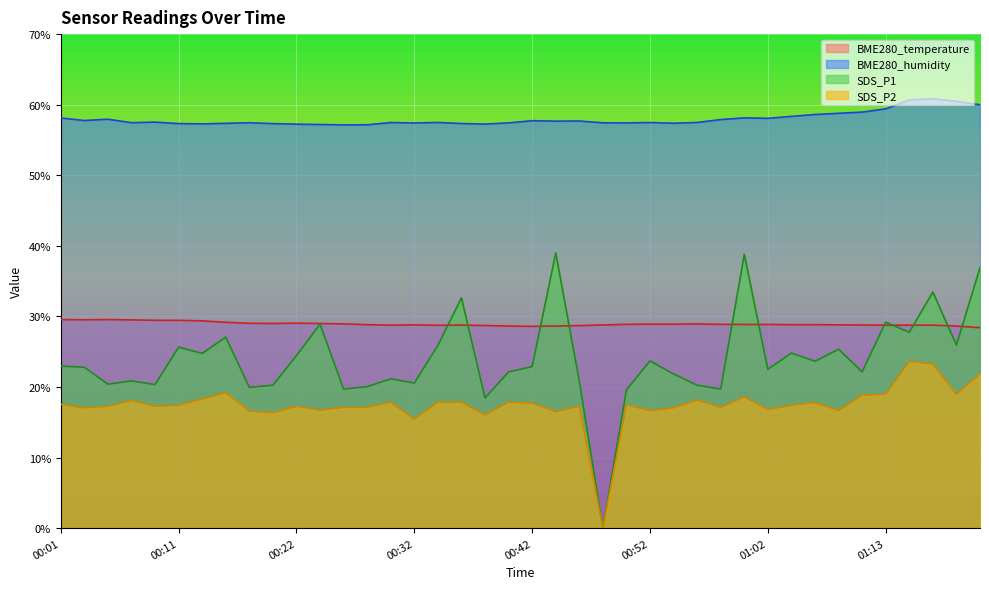

The BME280_temperature series shows 29.0 at 00:24. True or false?

True